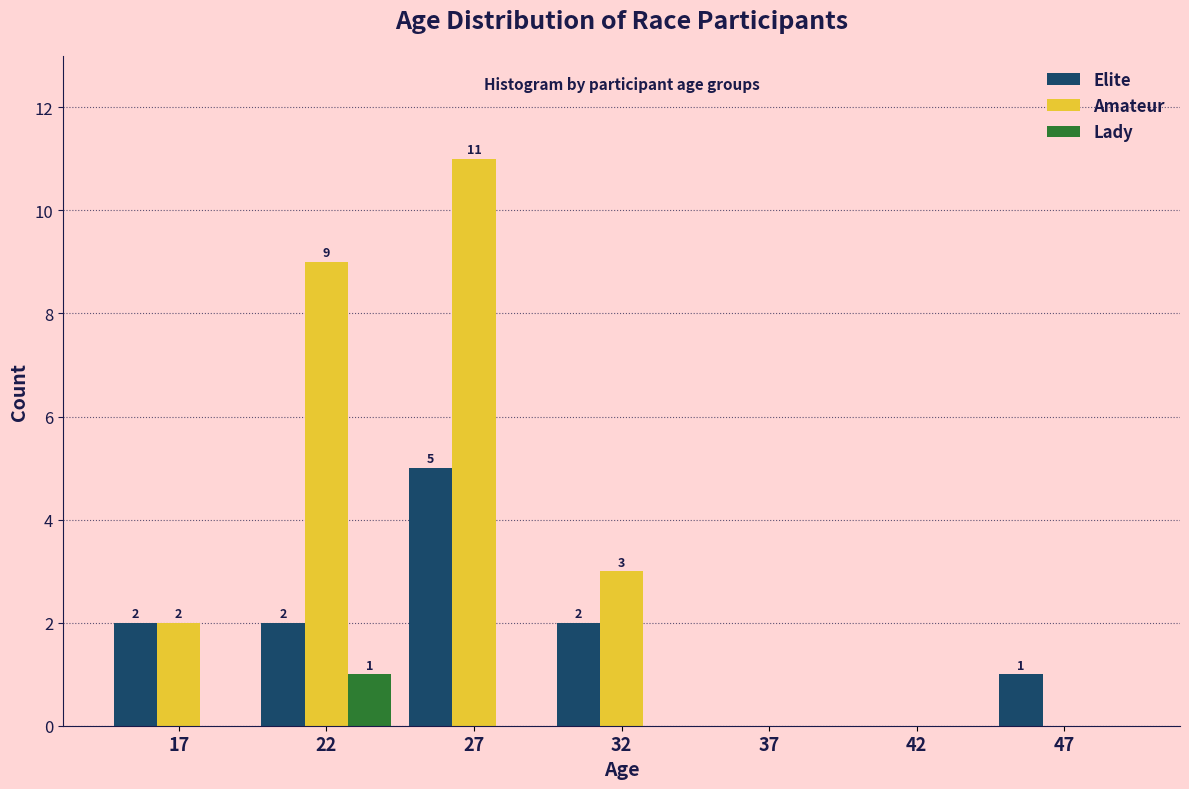

Reading left to right, extract all data points from this chart.

Elite: 17=2	22=2	27=5	32=2	37=0	42=0	47=1
Amateur: 17=2	22=9	27=11	32=3	37=0	42=0	47=0
Lady: 17=0	22=1	27=0	32=0	37=0	42=0	47=0